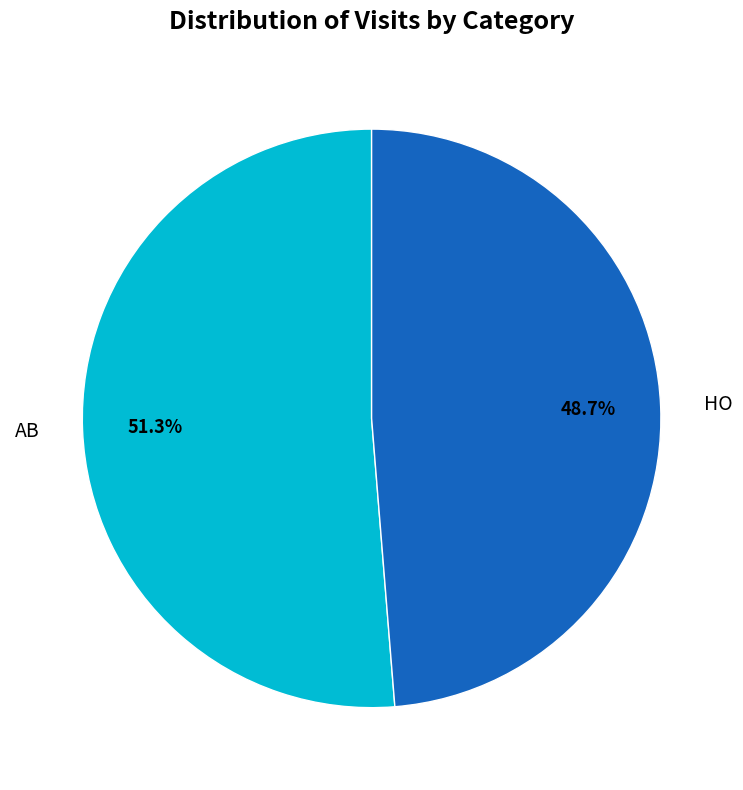

To the nearest percent, what is the average slice percentage?

50%